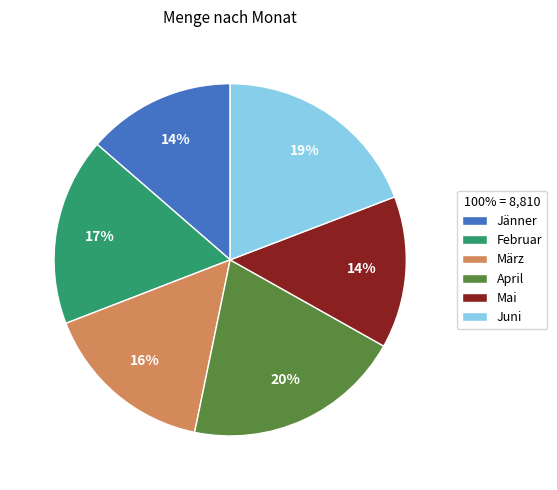

Combined, do Juni and April account for over 50%?

No